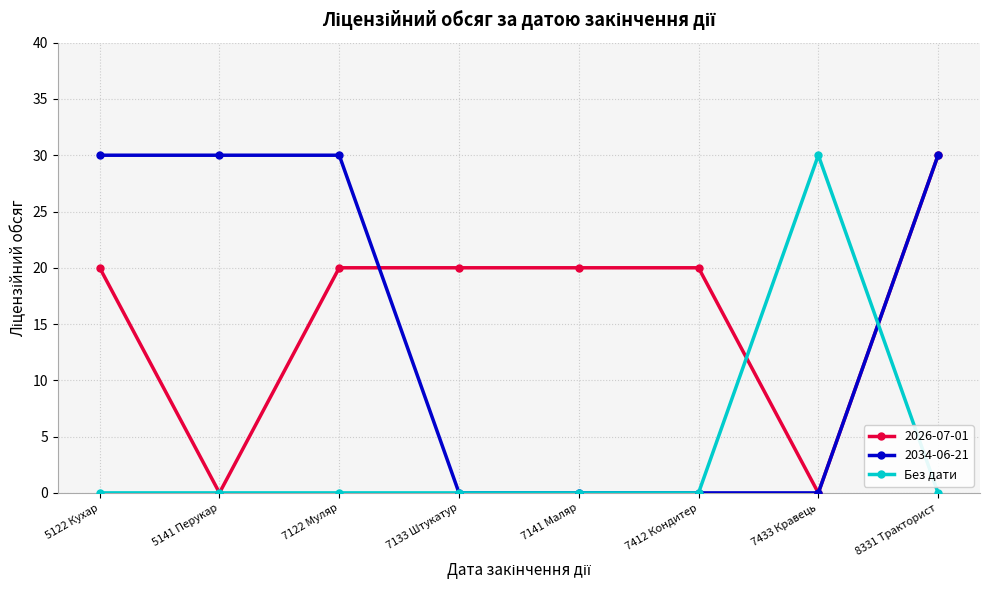

Does the chart display data point markers on the line(s)?

Yes